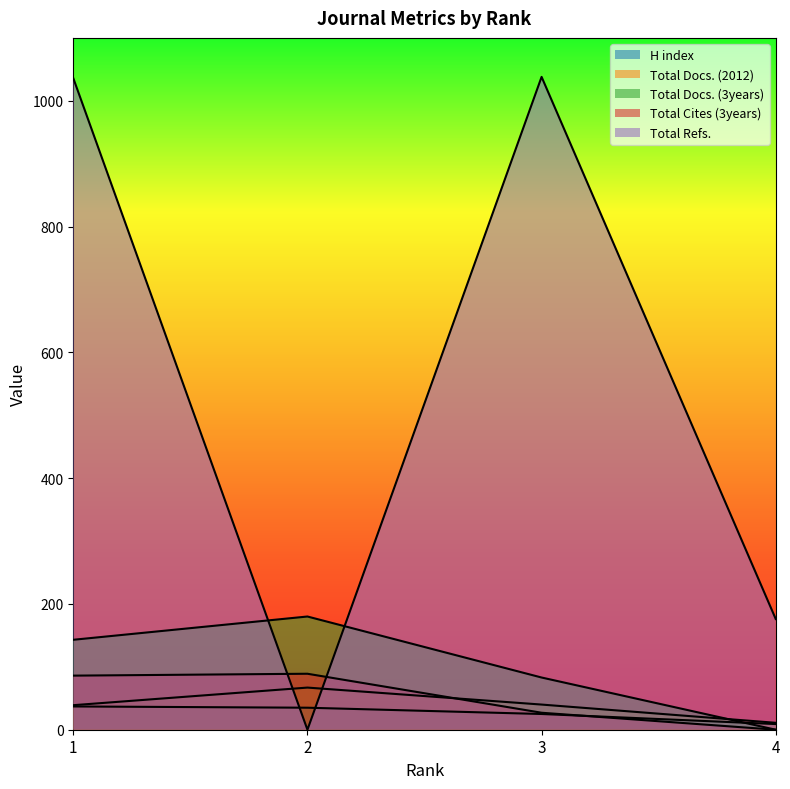

What is the sum of the H index values at 3 and 2?

60